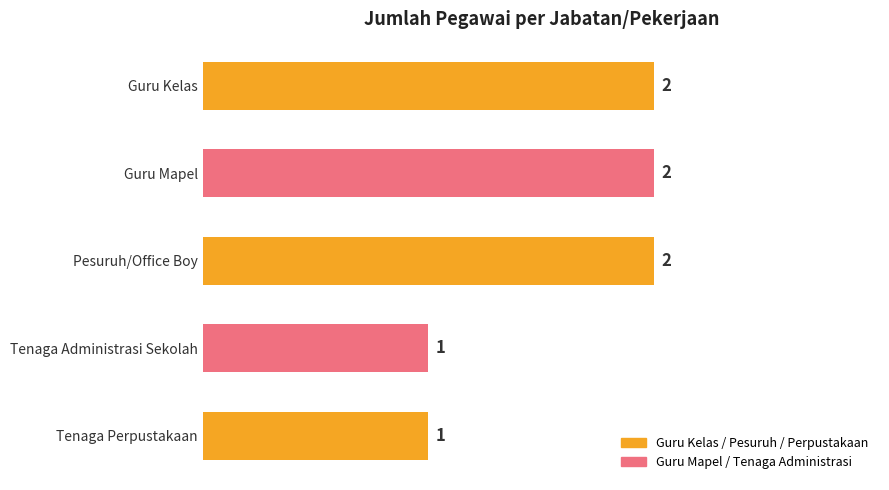

What is the difference between the maximum and minimum values?

1